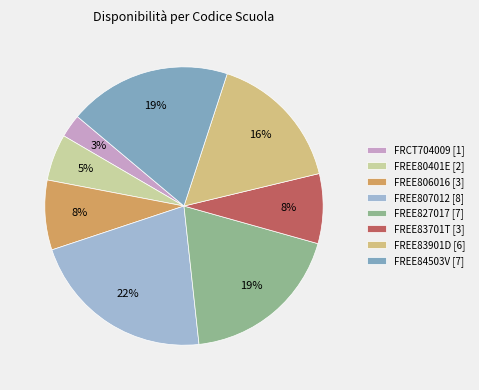

How many segments does this pie chart have?

8